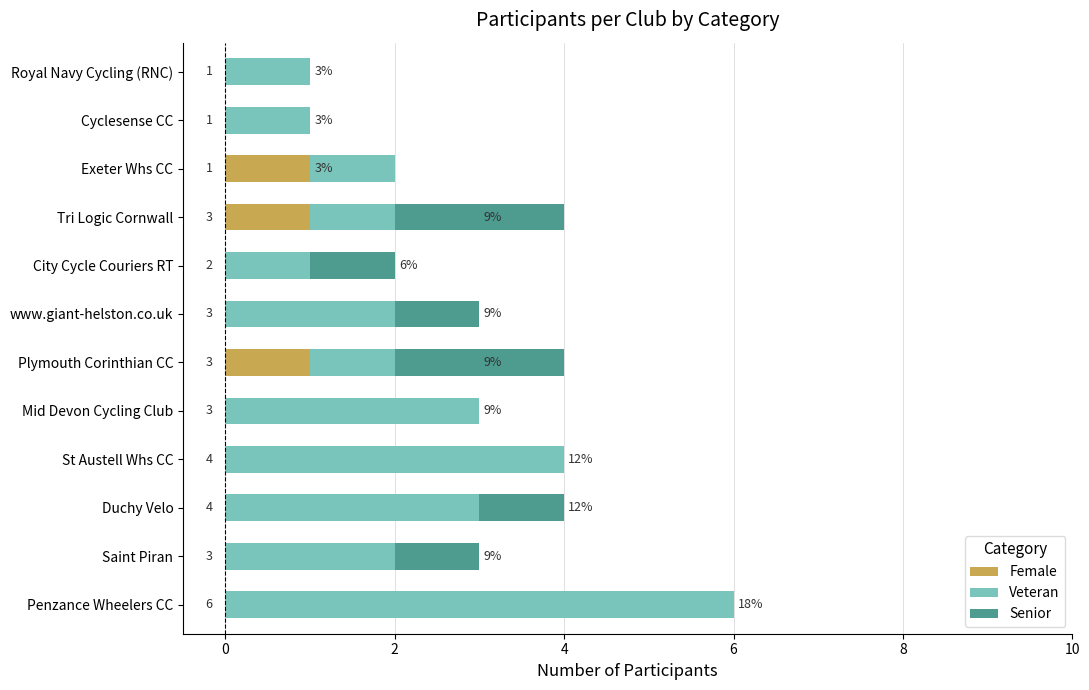

What is the sum of all Female values?

3